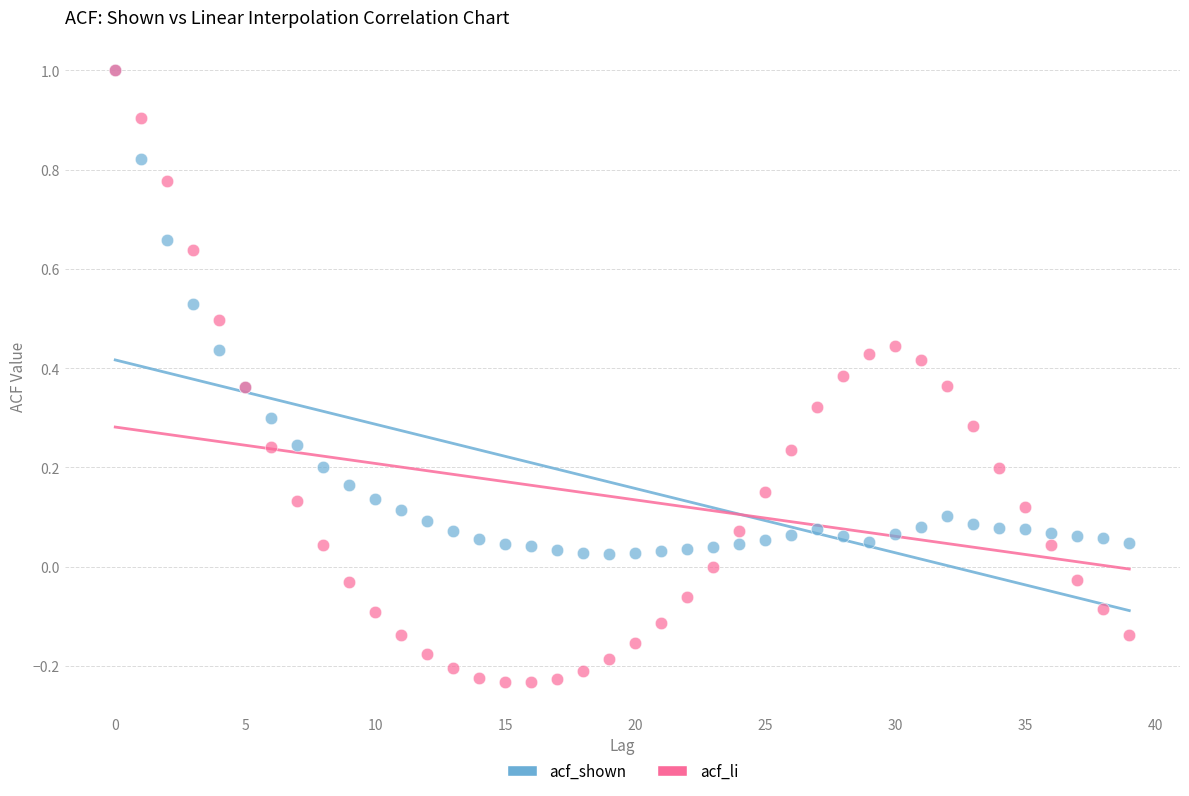

What are all the series names shown in the legend?

acf_shown, acf_li